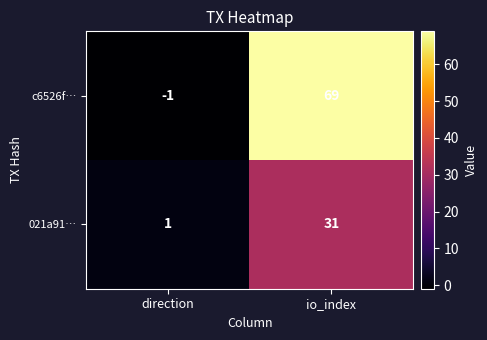

Which series has the largest range (max minus min)?

c6526f…